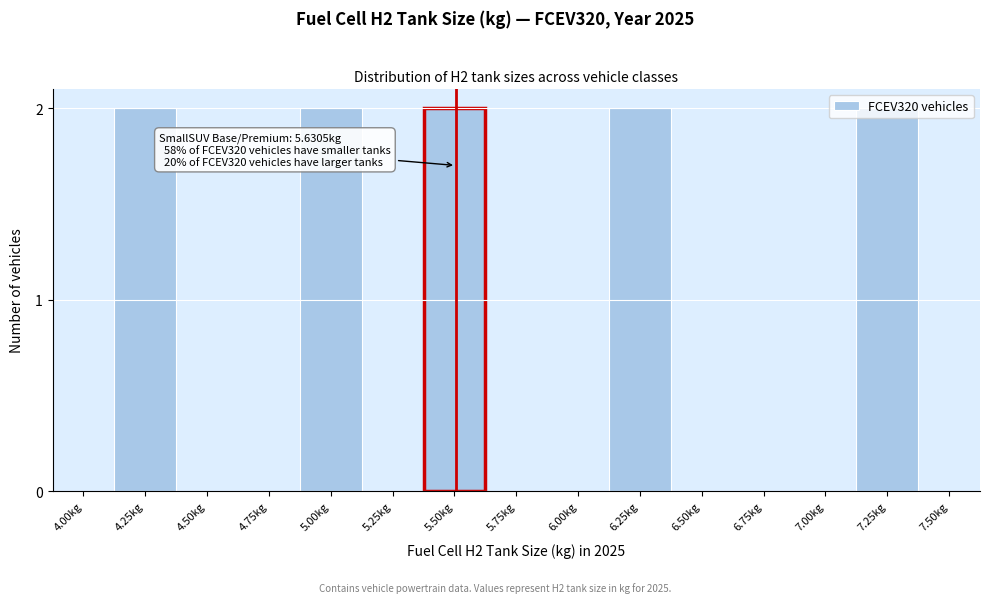

What is the sum of all values?

10